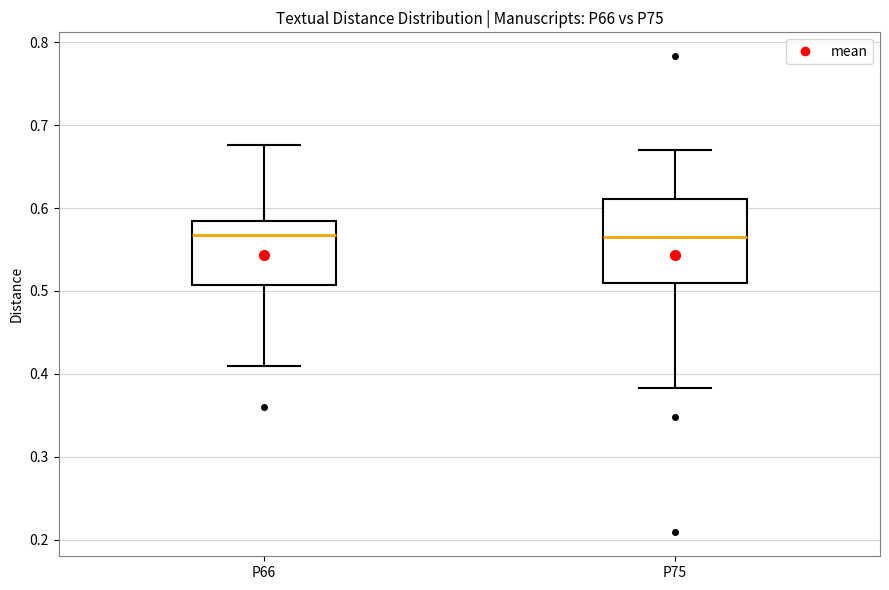

Where does the median line of the box for P75 sit on the y-axis? The values are not printed on the chart, so give them approximately, as read against the axis.

0.57